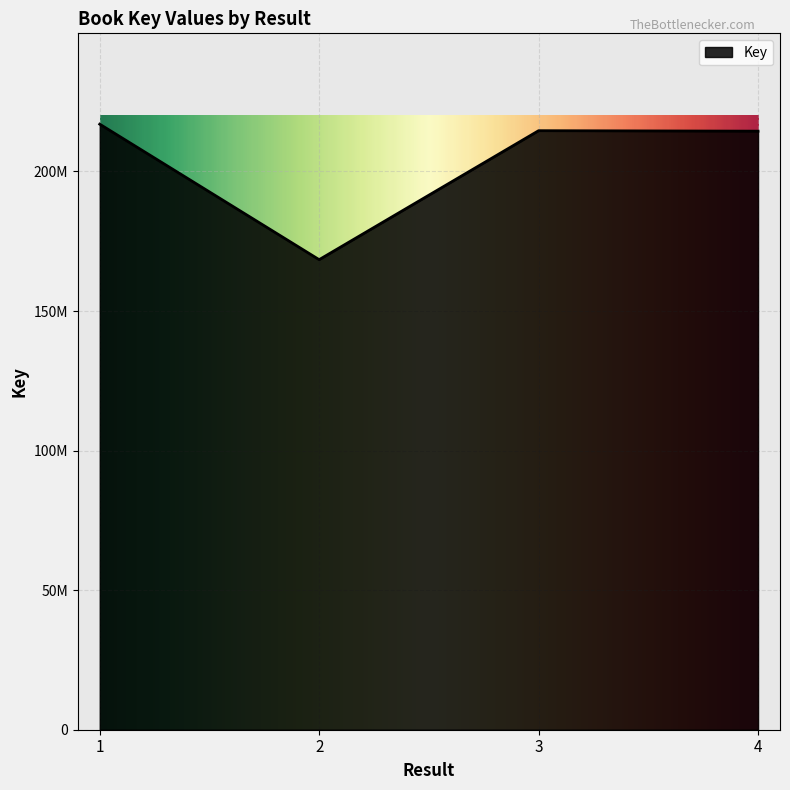

The value at 2 is 230658074. True or false?

False